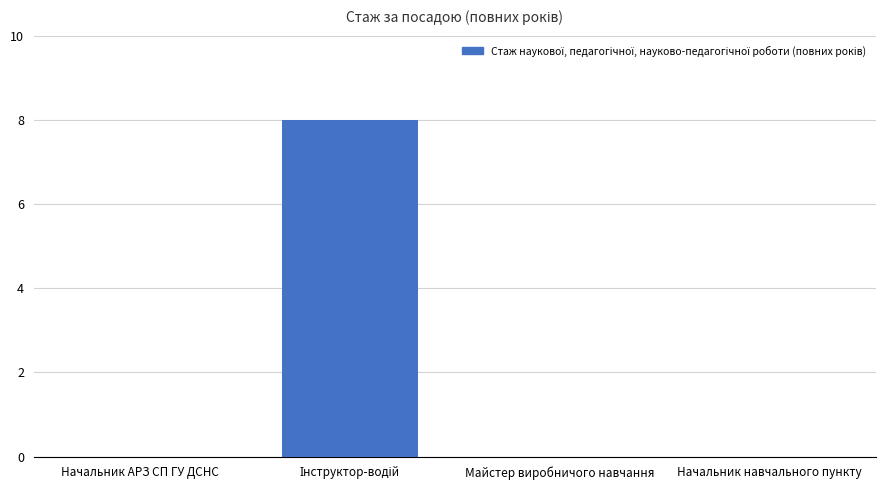

What is the greatest value displayed?

8